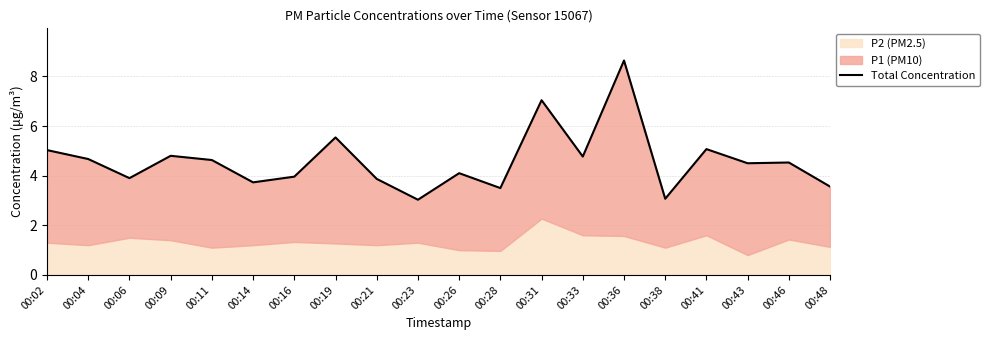

Reading right to left, what are all the values shown in this chart?

00:48=3.6	00:46=4.5	00:43=4.5	00:41=5.1	00:38=3.1	00:36=8.6	00:33=4.8	00:31=7.0	00:28=3.5	00:26=4.1	00:23=3.0	00:21=3.9	00:19=5.5	00:16=4.0	00:14=3.7	00:11=4.6	00:09=4.8	00:06=3.9	00:04=4.7	00:02=5.0